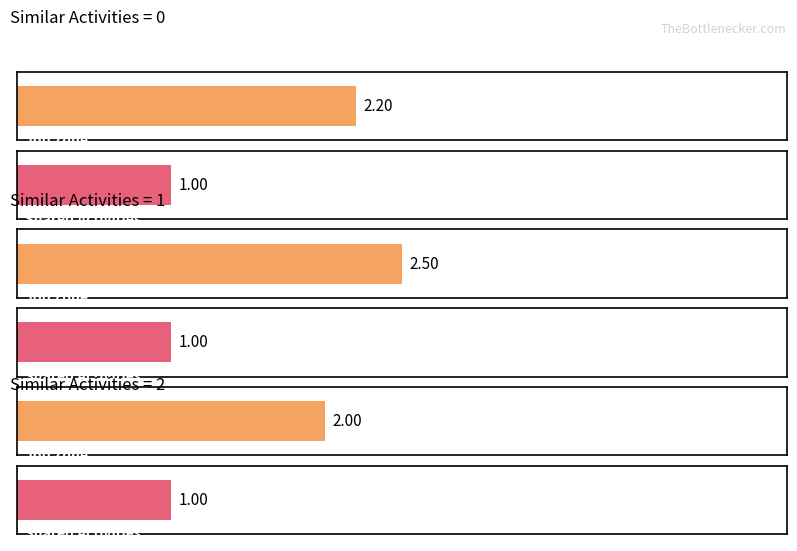

What is the average value of the Shared Activities series?

1